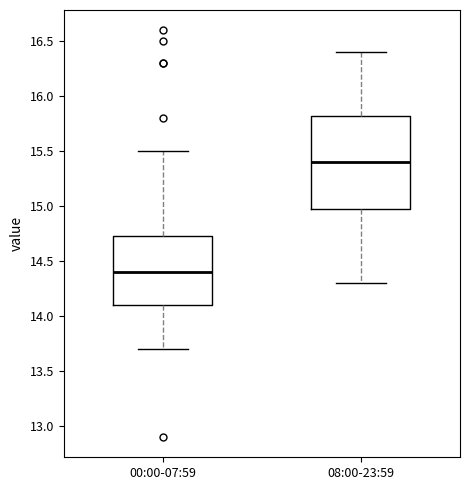

Comparing the boxes themselves (not the whiskers), which one is the tallest?

08:00-23:59